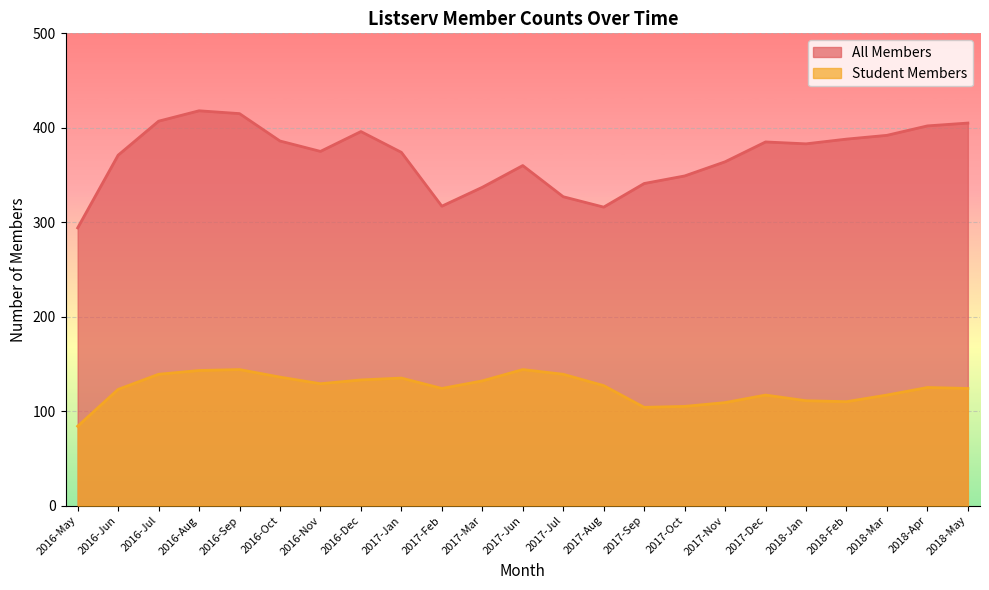

True or false: Student Members has more than 2 points higher than both neighbors.

True